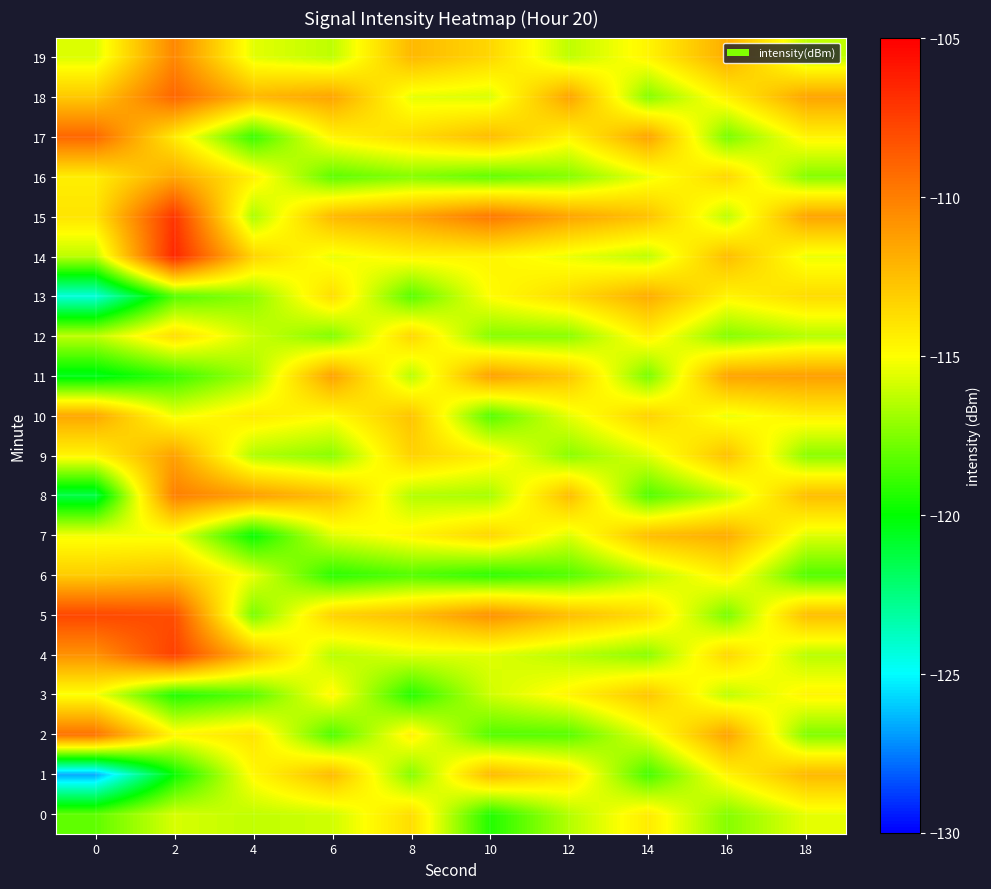

What is the total value across all series at 18?

-2295.0